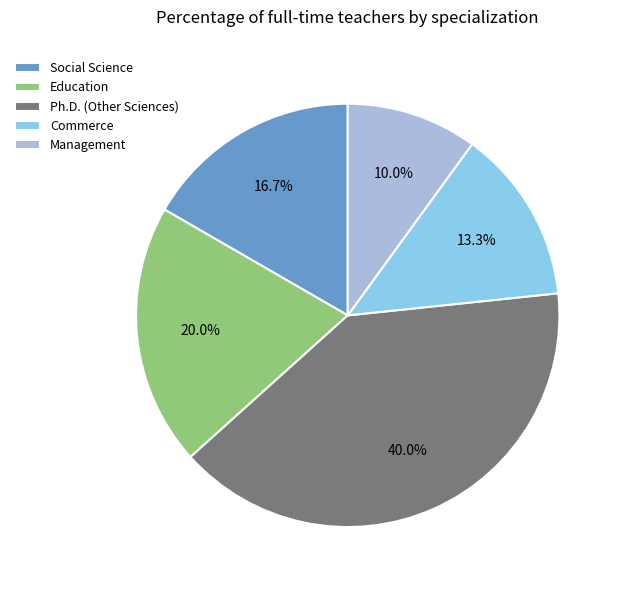

Count the number of slices in the pie.

5